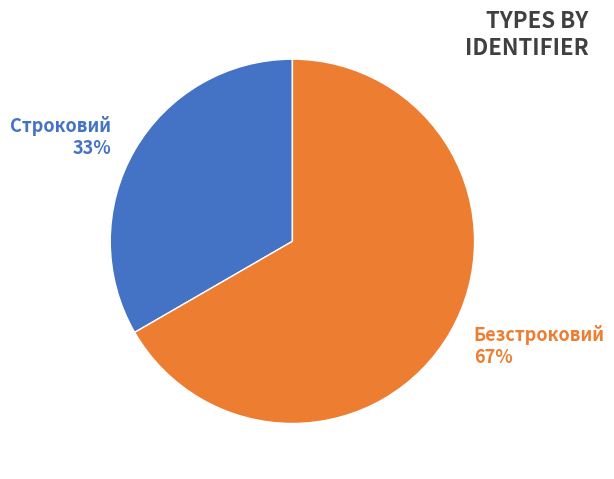

How many slices are in this pie chart?

2